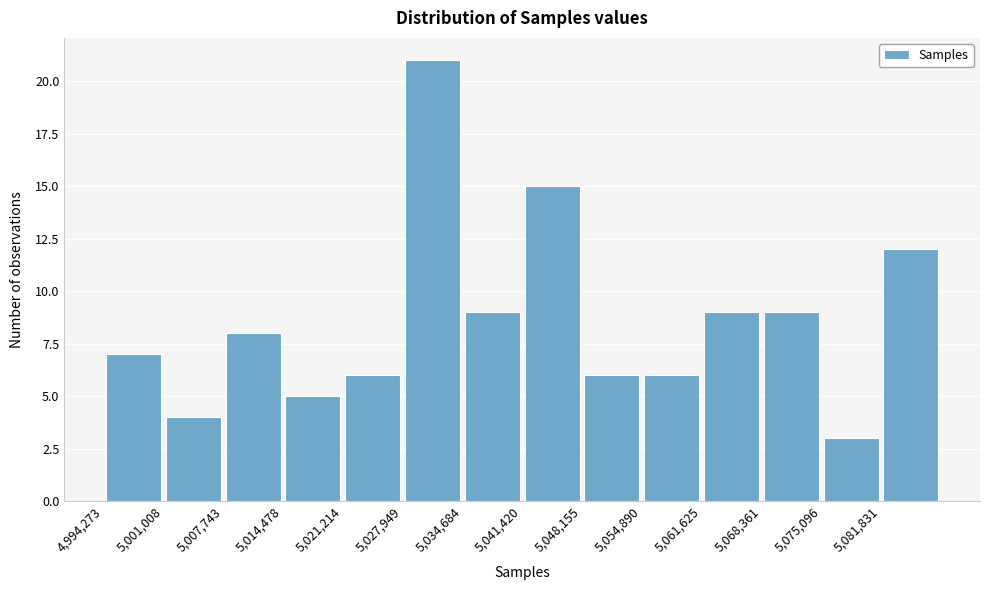

Reading left to right, list every bar in this chart as the range it spans on the x-axis followed by its height. Neither the bar edges nor the heights are printed on the chart, so give them approximately, as read against the axes.

4994000 to 5001000: 7
5001000 to 5008000: 4
5008000 to 5014000: 8
5014000 to 5021000: 5
5021000 to 5028000: 6
5028000 to 5035000: 21
5035000 to 5041000: 9
5041000 to 5048000: 15
5048000 to 5055000: 6
5055000 to 5062000: 6
5062000 to 5068000: 9
5068000 to 5075000: 9
5075000 to 5082000: 3
5082000 to 5089000: 12